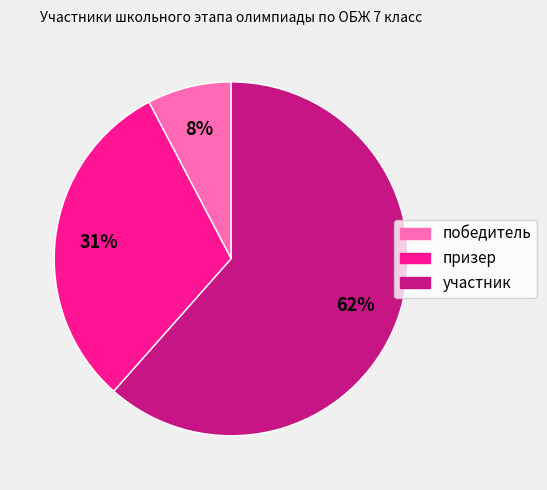

Rank the categories by value from lowest to highest.

победитель, призер, участник